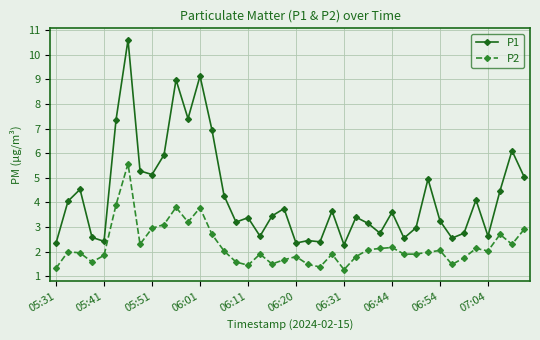

What is the maximum value for P1?

10.6